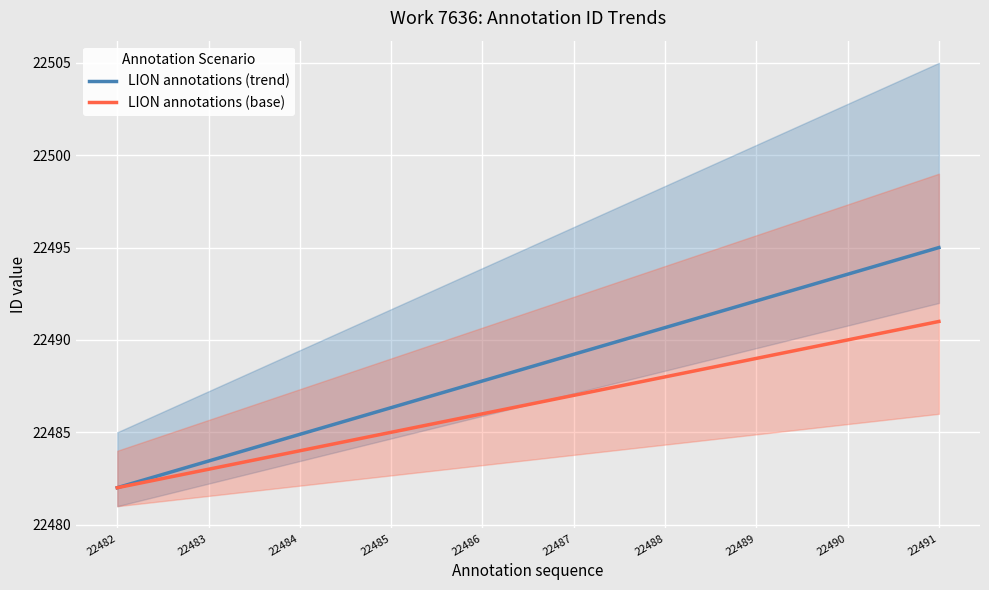

At how many categories does at least one series exceed 22487?

6